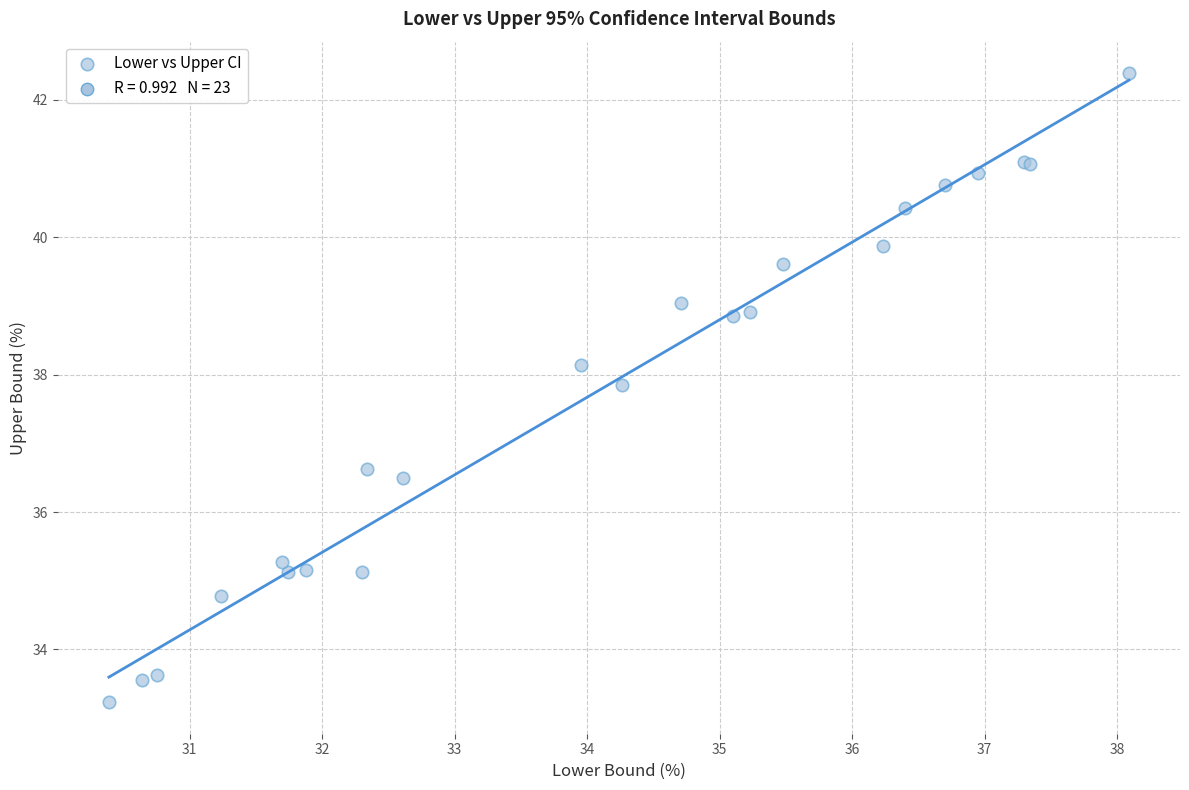

What Y value in the scatter plot is closest to 37?

36.6